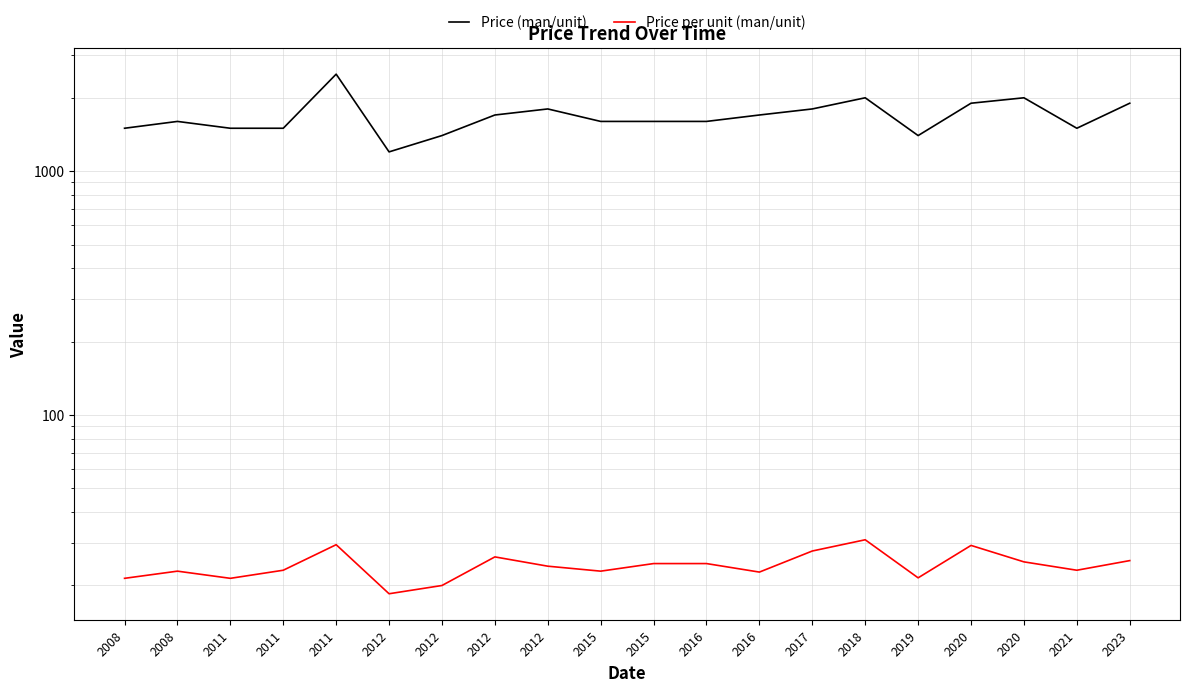

What is the value of the Price (man/unit) point at the 17th from the left?

1900.0